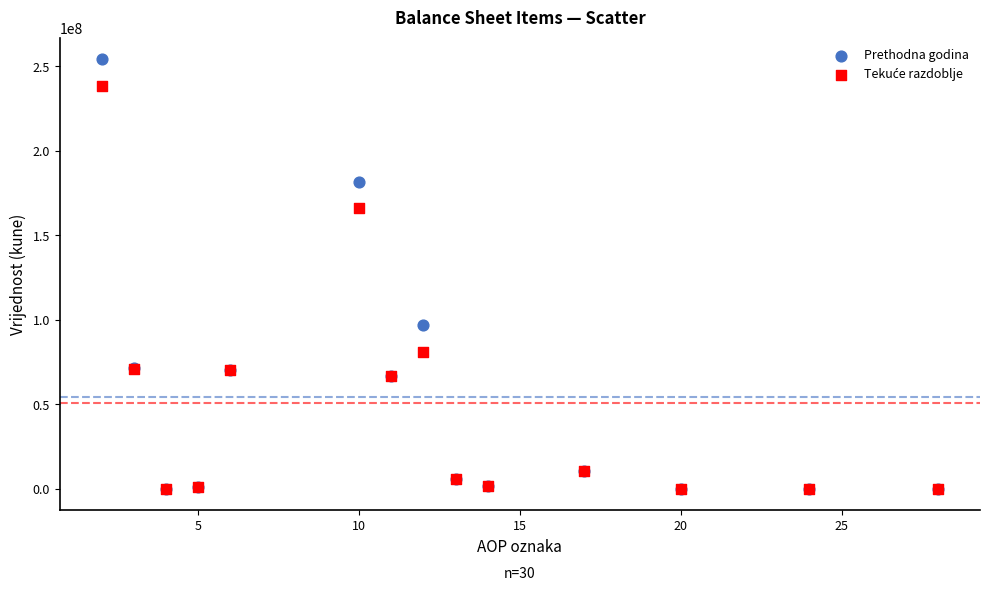

Across all series, what Y value is closest to 127189947?

96773198